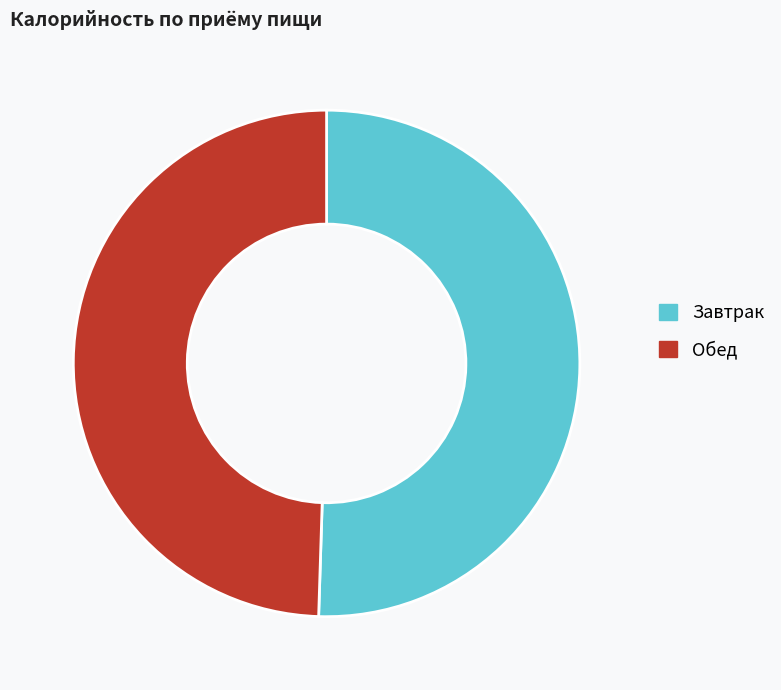

The Обед slice represents 2% of the pie. True or false?

False